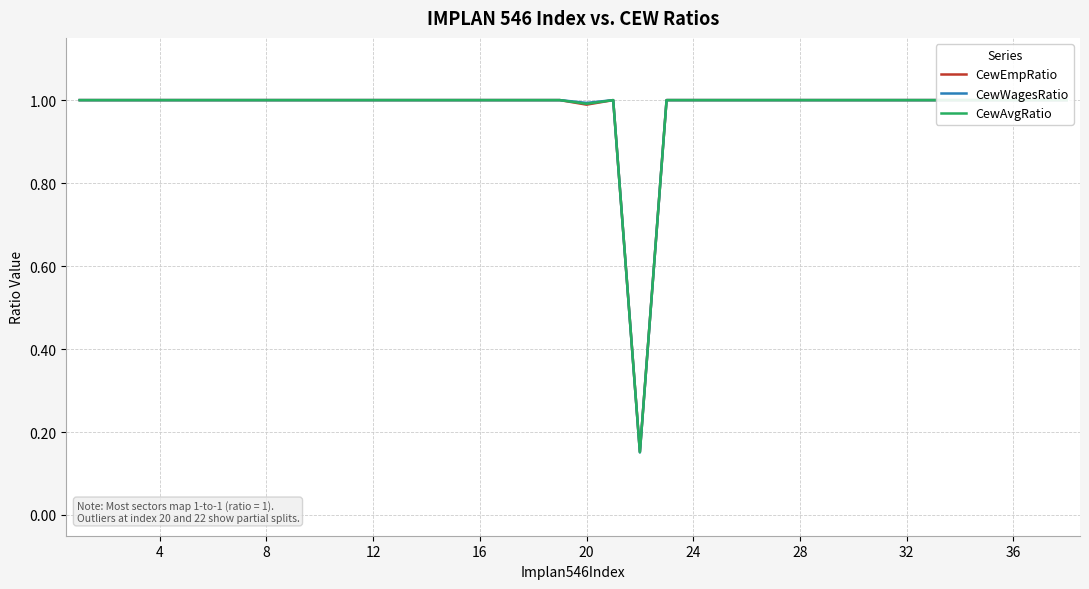

Is the value of CewWagesRatio at 16 greater than the value of CewEmpRatio at 40?

No